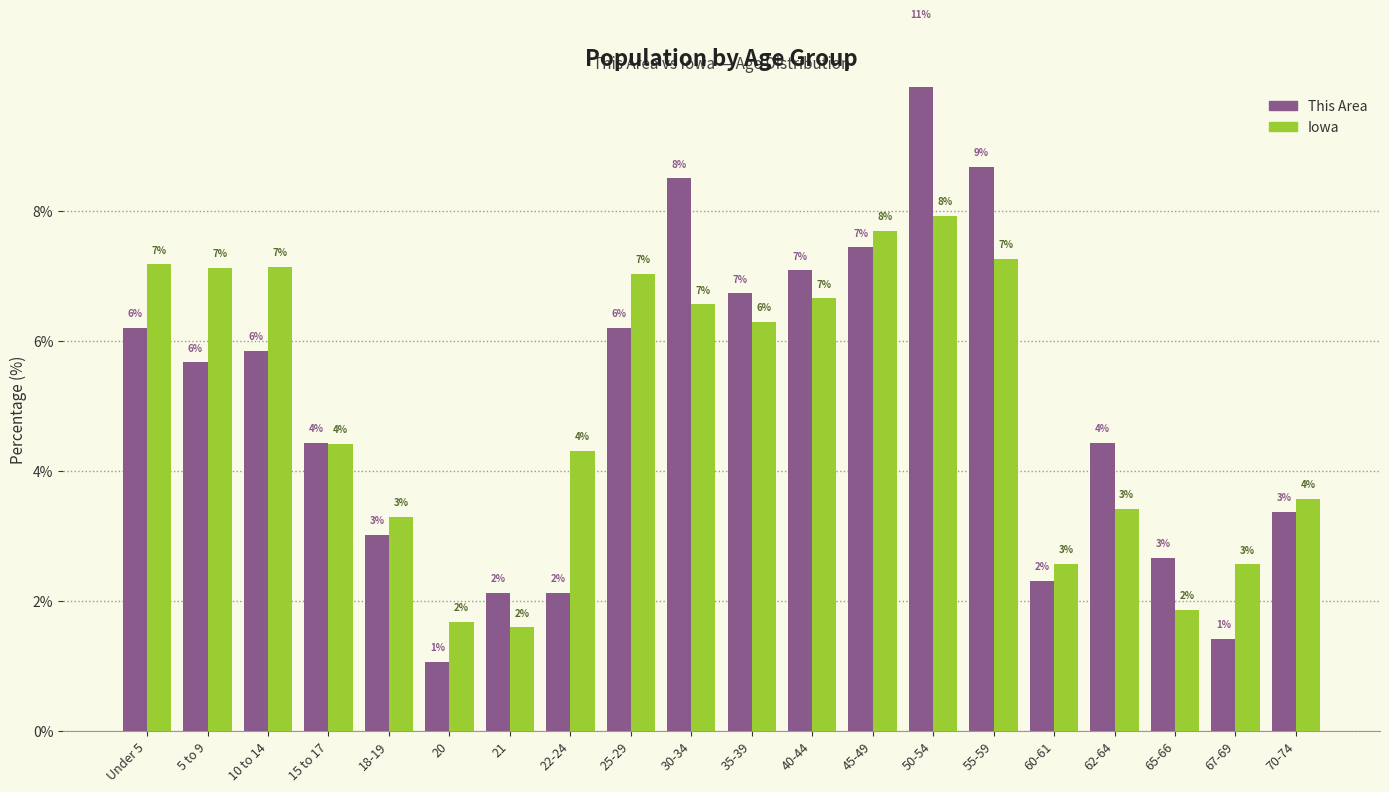

The value of This Area at 62-64 is 4.4. True or false?

True